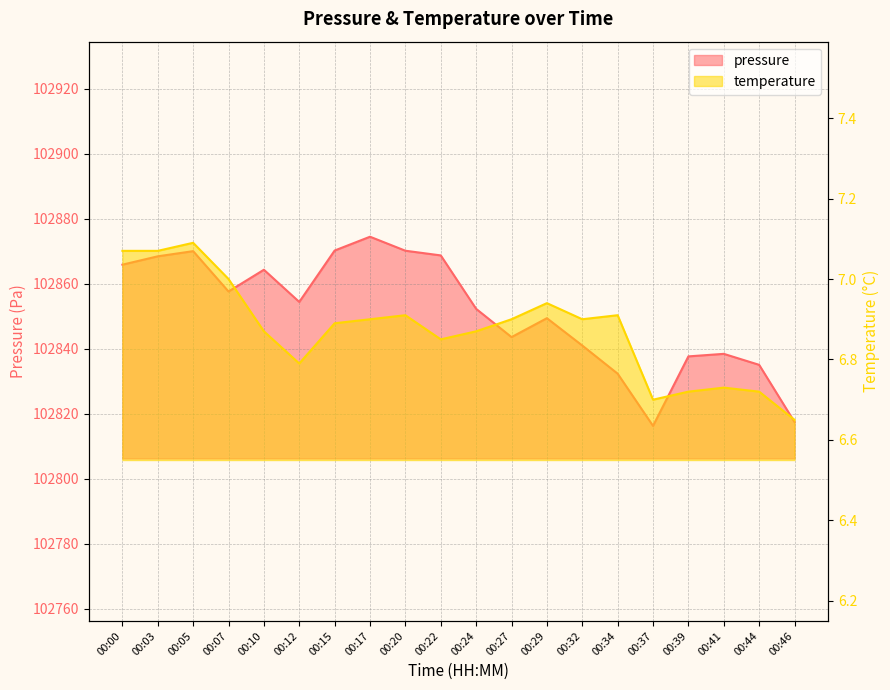

Is it true that pressure equals 61826.5 at 00:32?

False